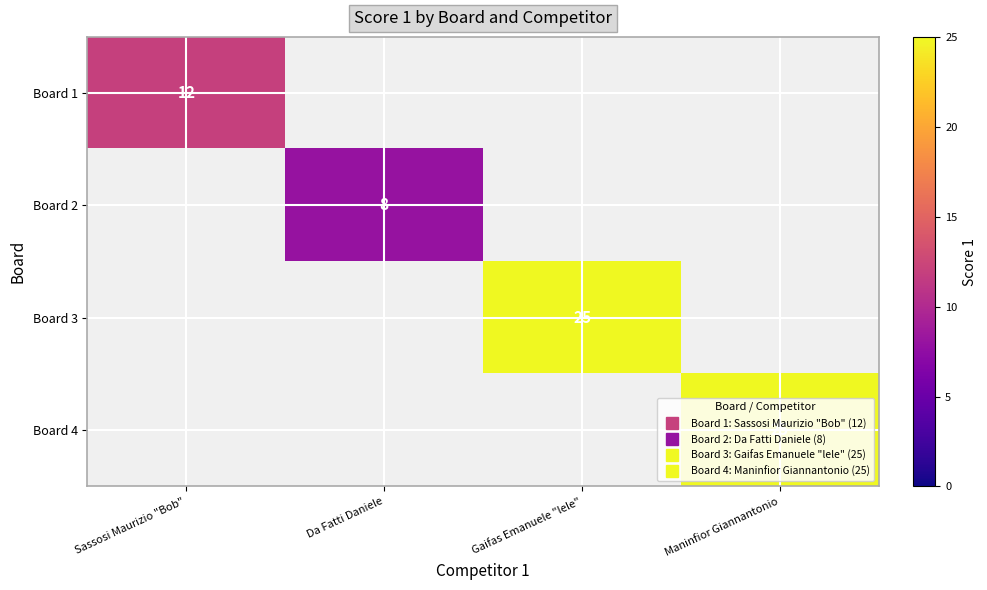

Between Da Fatti Daniele and Gaifas Emanuele "lele", which is larger?

Gaifas Emanuele "lele"